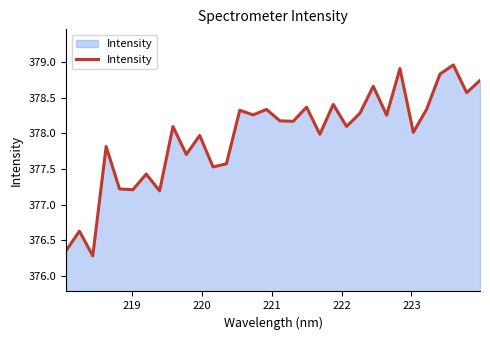

What is the smallest value displayed?

376.3